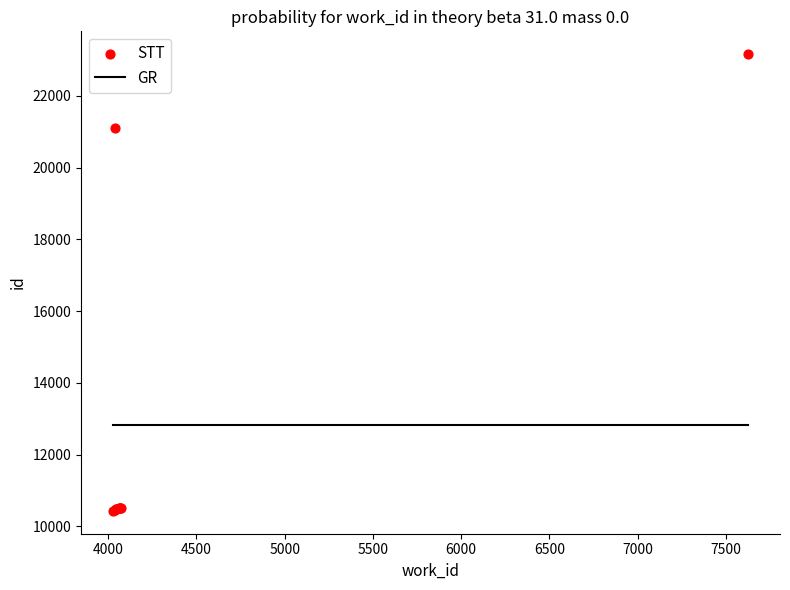

What Y value in the scatter plot is closest to 16796?

21099